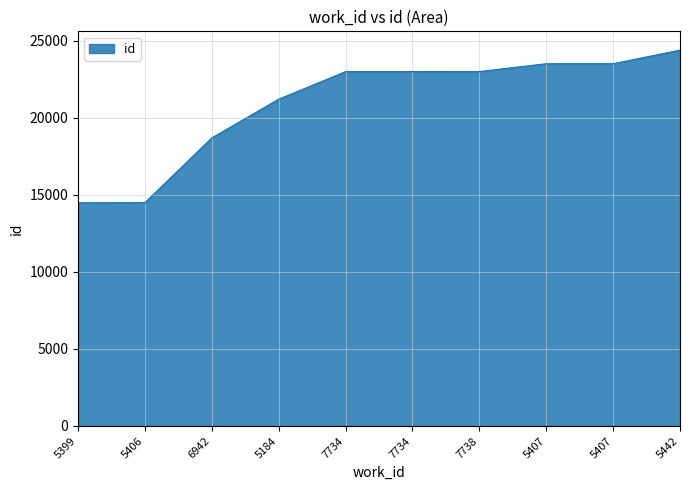

What is the difference between the values at 5442 and 5406?

9901